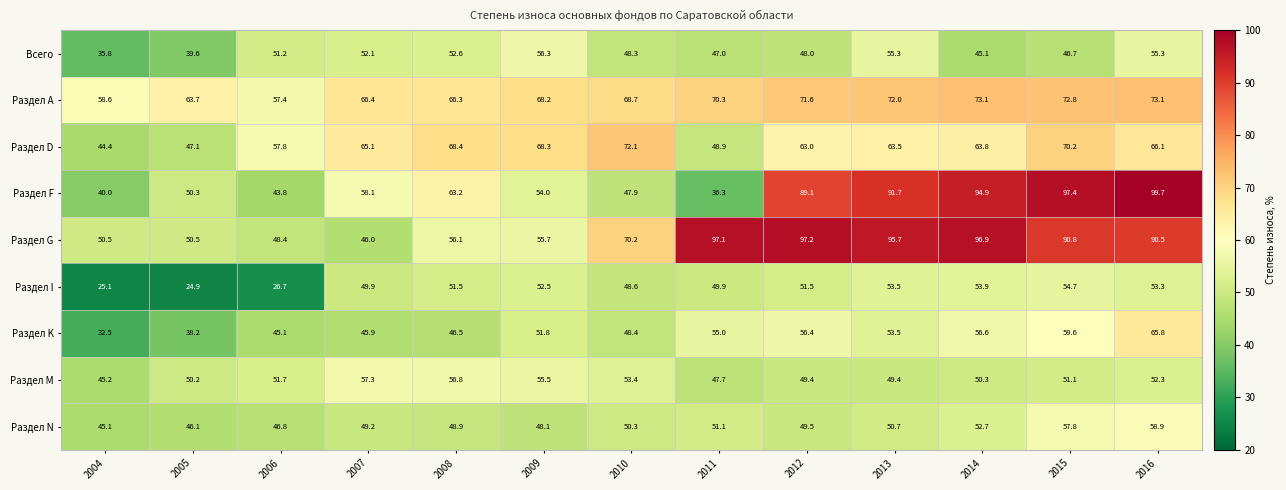

At which label does Раздел M first exceed 51?

2006